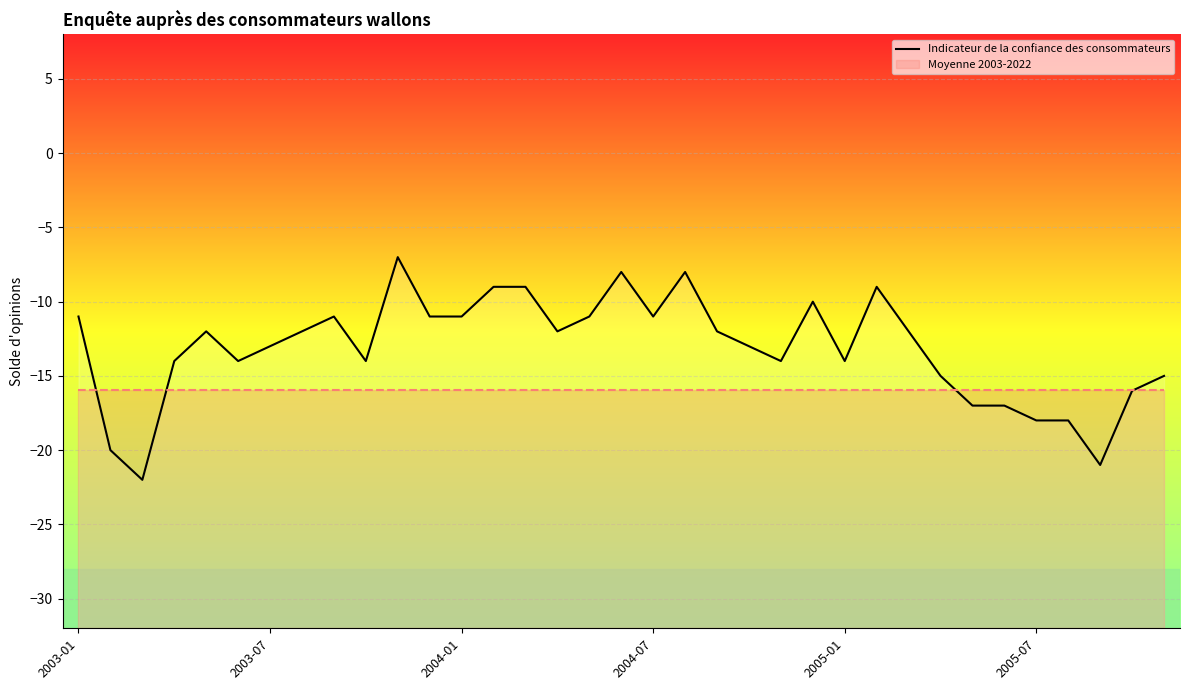

What is the difference between the maximum and minimum values?

15